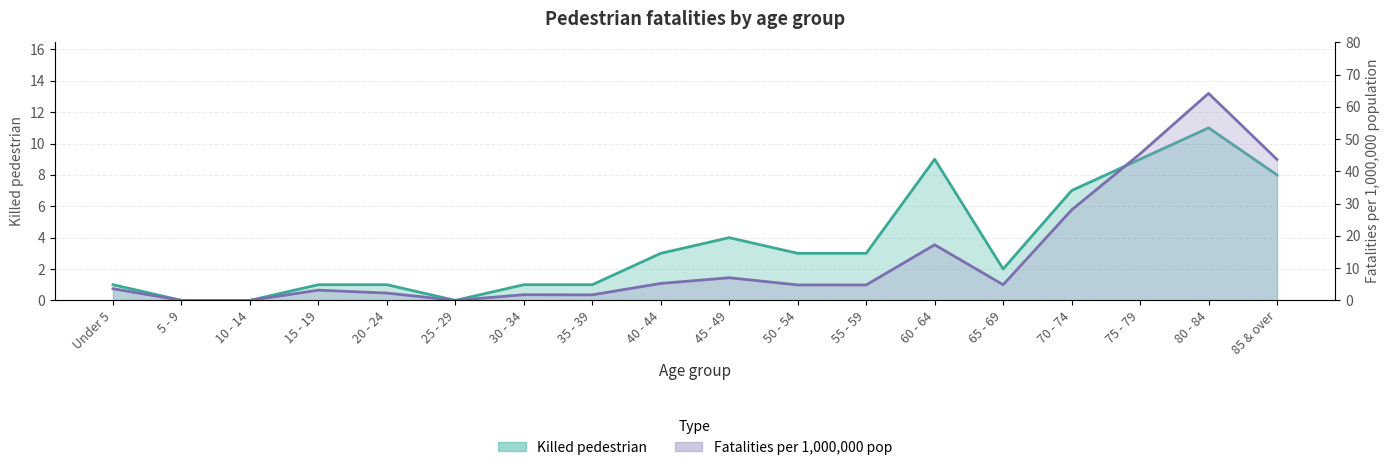

Rank the series by their maximum value, from lowest to highest.

Killed pedestrian, Pedestrian fatalities per 1 000 000 pop